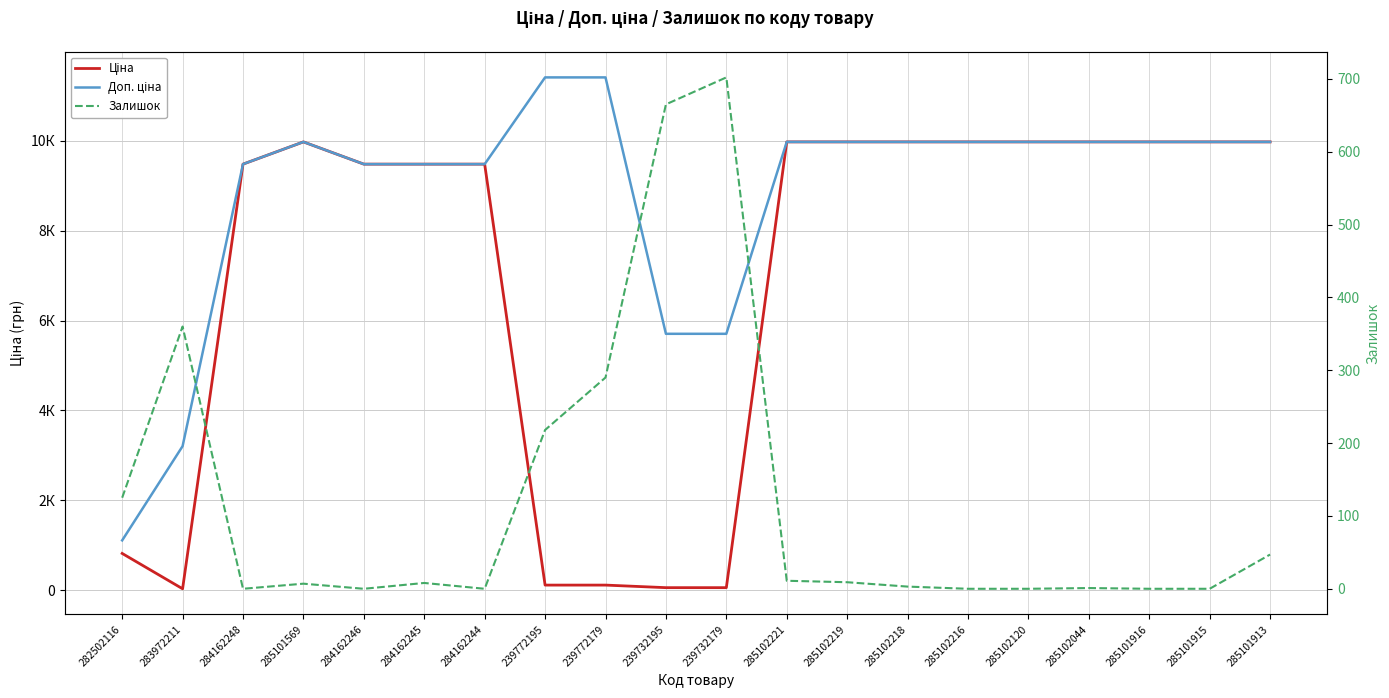

Which series ends up on top after the final intersection of Ціна and Залишок?

Ціна